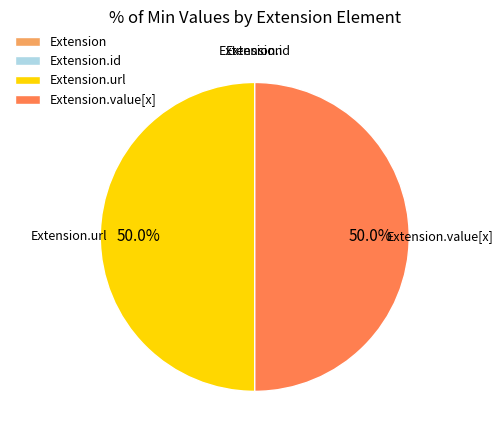

Between Extension.value[x] and Extension.url, which is larger?

Extension.value[x]